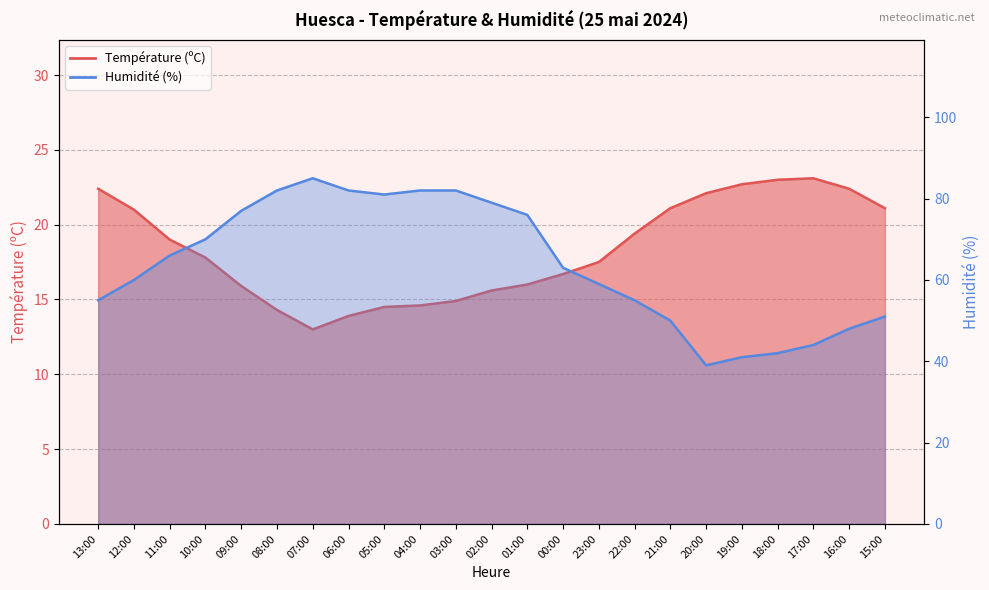

How many lines are shown in the chart?

2